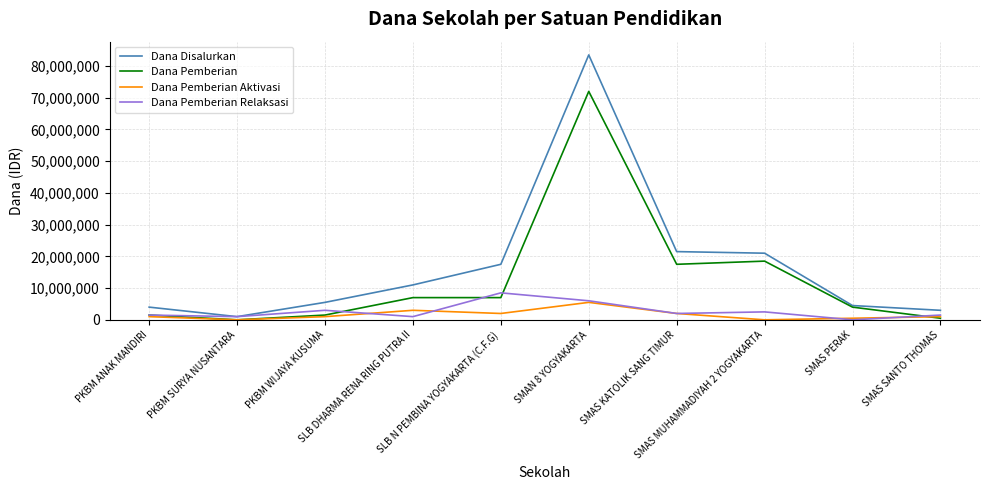

Which series has the largest range (max minus min)?

Dana Disalurkan